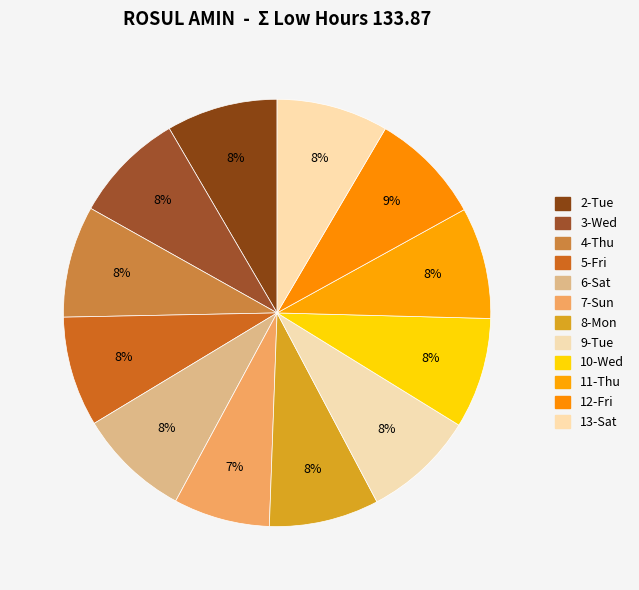

True or false: 3-Wed accounts for 8% of the total.

True